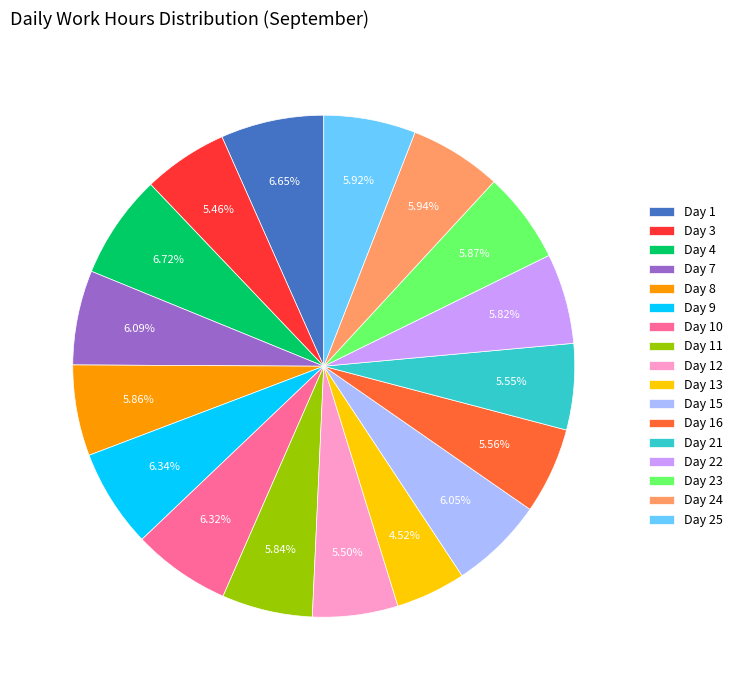

What is the ratio of the value at Day 15 to the value at Day 25?

1.0